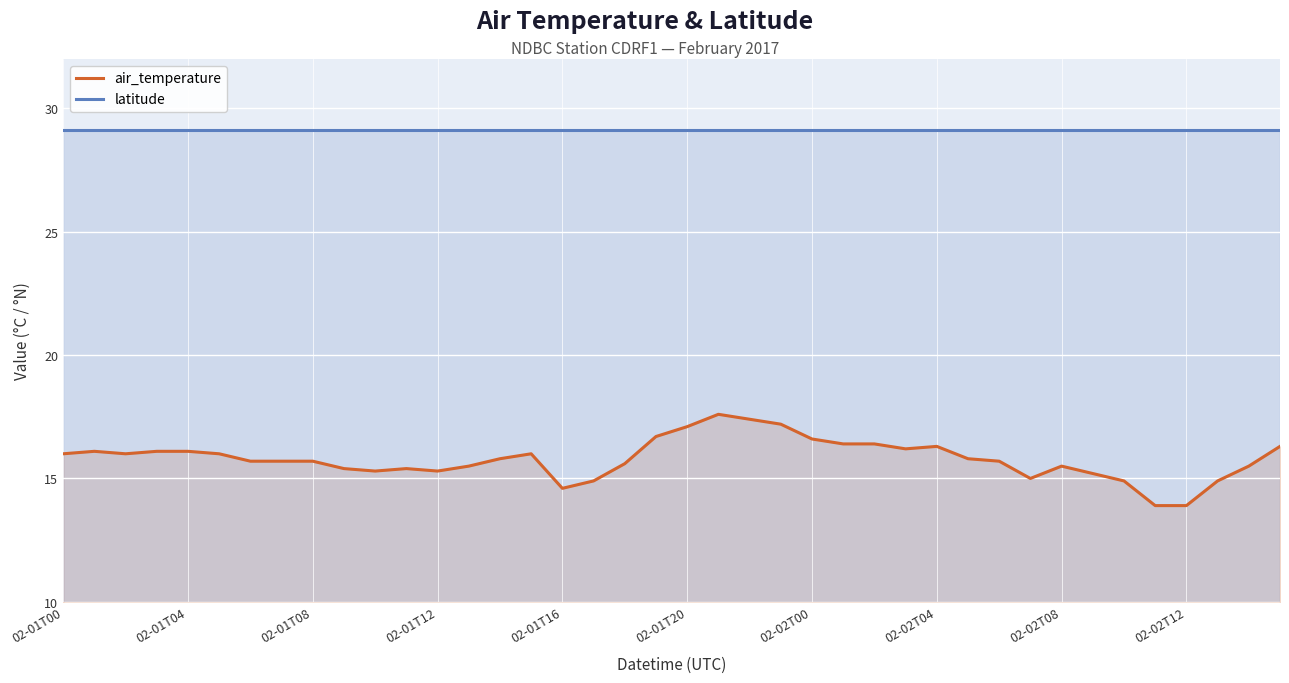

Where does the air_temperature series first go above 15?

02-01T00